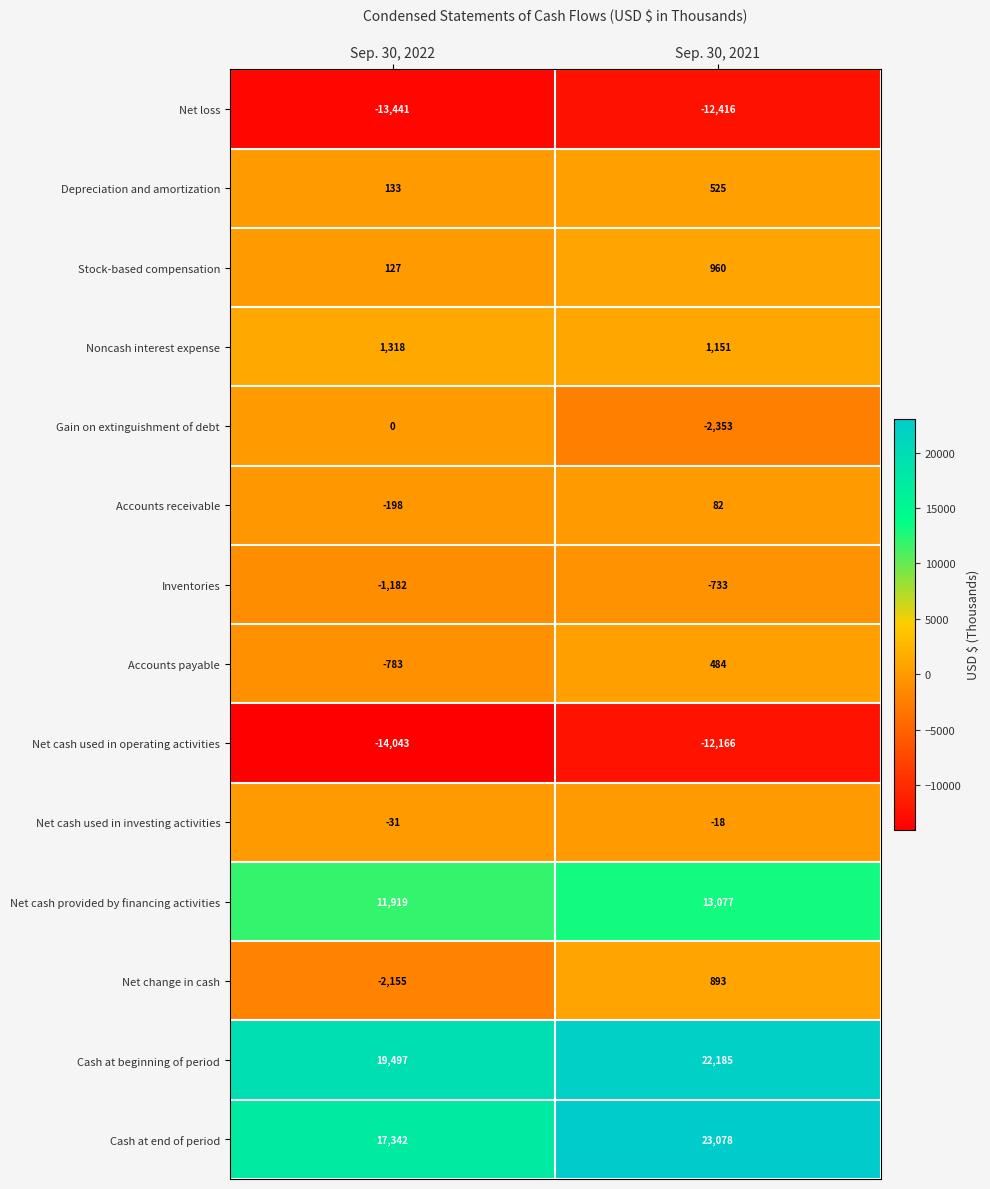

Reading left to right, list all the values displayed in this chart.

Net loss: -13441	-12416
Depreciation and amortization: 133	525
Stock-based compensation: 127	960
Noncash interest expense: 1318	1151
Gain on extinguishment of debt: 0	-2353
Accounts receivable: -198	82
Inventories: -1182	-733
Accounts payable: -783	484
Net cash used in operating activities: -14043	-12166
Net cash used in investing activities: -31	-18
Net cash provided by financing activities: 11919	13077
Net change in cash: -2155	893
Cash at beginning of period: 19497	22185
Cash at end of period: 17342	23078